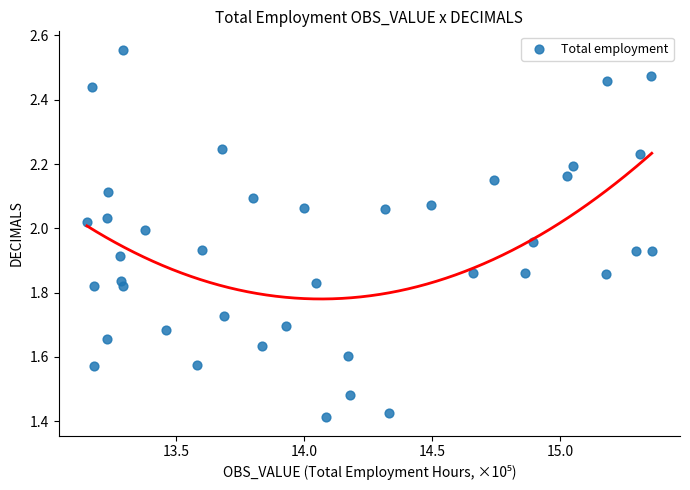

What is the range of Y values (max minus min)?

1.1